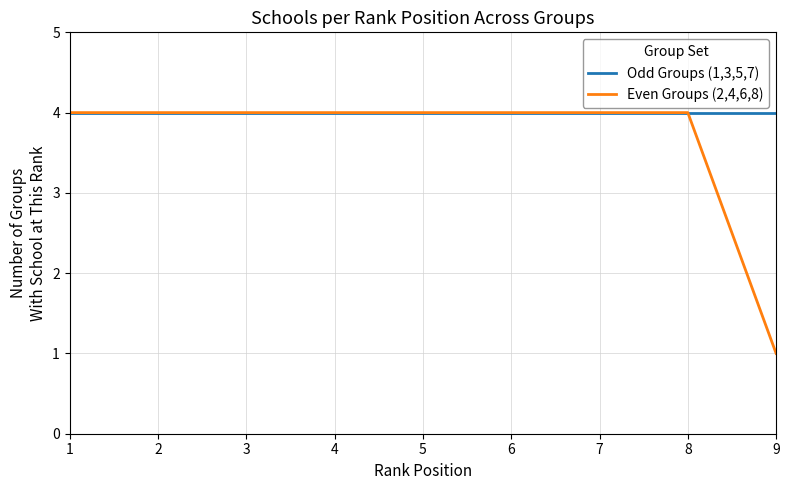

Reading right to left, what are all the values shown in this chart?

Odd Groups (1,3,5,7): 4	4	4	4	4	4	4	4	4
Even Groups (2,4,6,8): 1	4	4	4	4	4	4	4	4